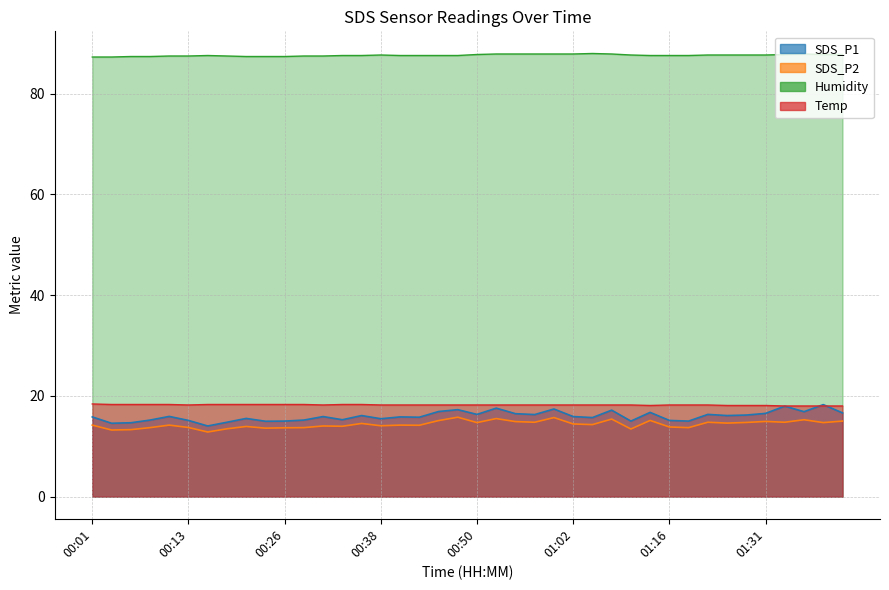

Reading left to right, list all the values displayed in this chart.

SDS_P1: 15.8	14.6	14.7	15.2	15.9	15.1	14.0	14.8	15.5	15.0	15.0	15.2	15.9	15.3	16.1	15.5	15.8	15.8	16.9	17.3	16.3	17.6	16.5	16.3	17.4	15.9	15.7	17.2	15.0	16.7	15.1	15.0	16.3	16.1	16.2	16.5	18.0	16.9	18.3	16.6
SDS_P2: 14.2	13.2	13.3	13.7	14.2	13.7	12.8	13.5	13.9	13.6	13.7	13.7	14.0	14.0	14.5	14.1	14.2	14.2	15.1	15.8	14.7	15.5	14.9	14.8	15.7	14.4	14.3	15.4	13.4	15.1	13.8	13.7	14.8	14.6	14.7	14.9	14.8	15.3	14.7	15.0
Humidity: 87.3	87.3	87.4	87.4	87.5	87.5	87.6	87.5	87.4	87.4	87.4	87.5	87.5	87.6	87.6	87.7	87.6	87.6	87.6	87.6	87.8	87.9	87.9	87.9	87.9	87.9	88.0	87.9	87.7	87.6	87.6	87.6	87.7	87.7	87.7	87.7	87.8	87.9	87.8	87.8
Temp: 18.4	18.3	18.3	18.3	18.3	18.2	18.3	18.3	18.3	18.3	18.3	18.3	18.2	18.3	18.3	18.2	18.2	18.2	18.2	18.2	18.2	18.2	18.2	18.2	18.2	18.2	18.2	18.2	18.2	18.1	18.2	18.2	18.2	18.1	18.1	18.1	18.0	18.0	18.0	18.0